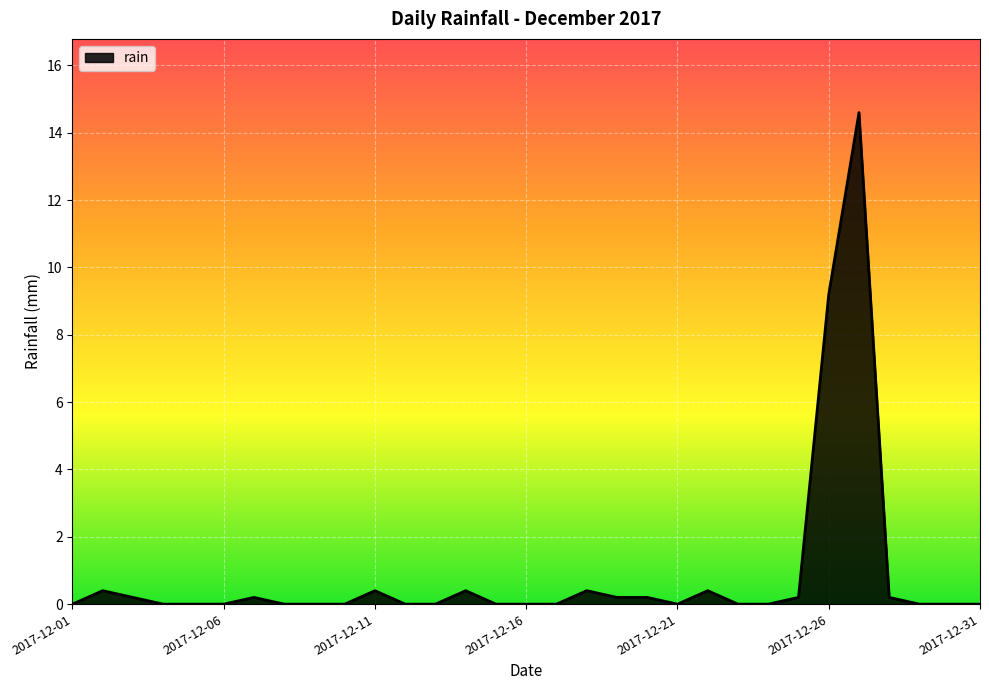

What is the difference between the maximum and minimum values?

14.6